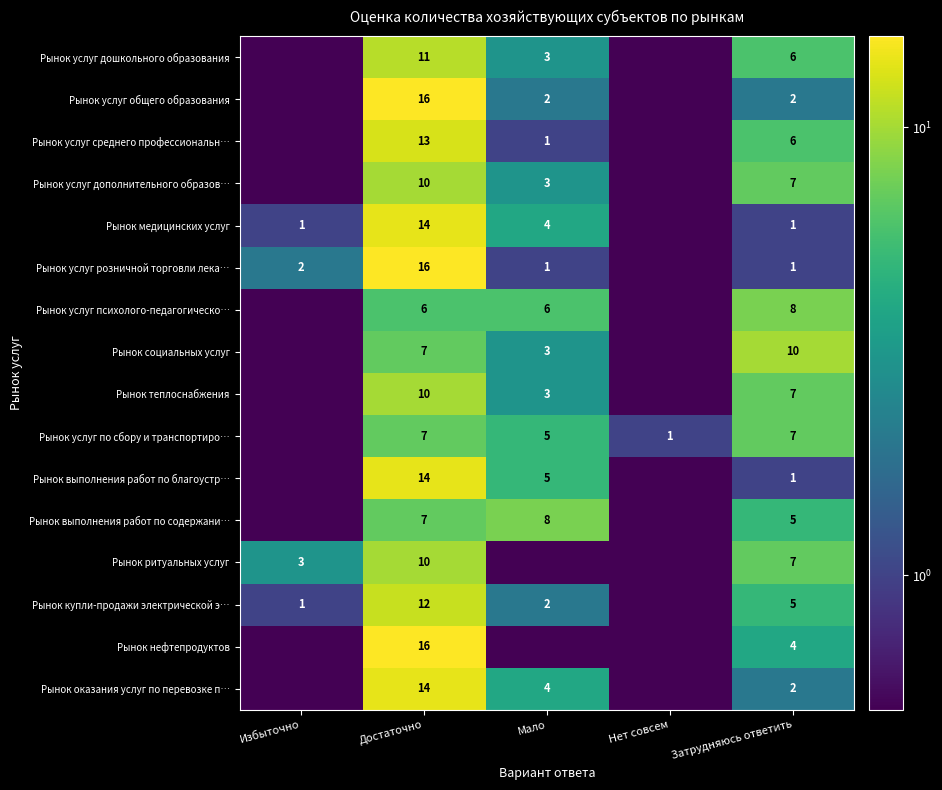

What is the total value across all series at Затрудняюсь ответить?

79.0